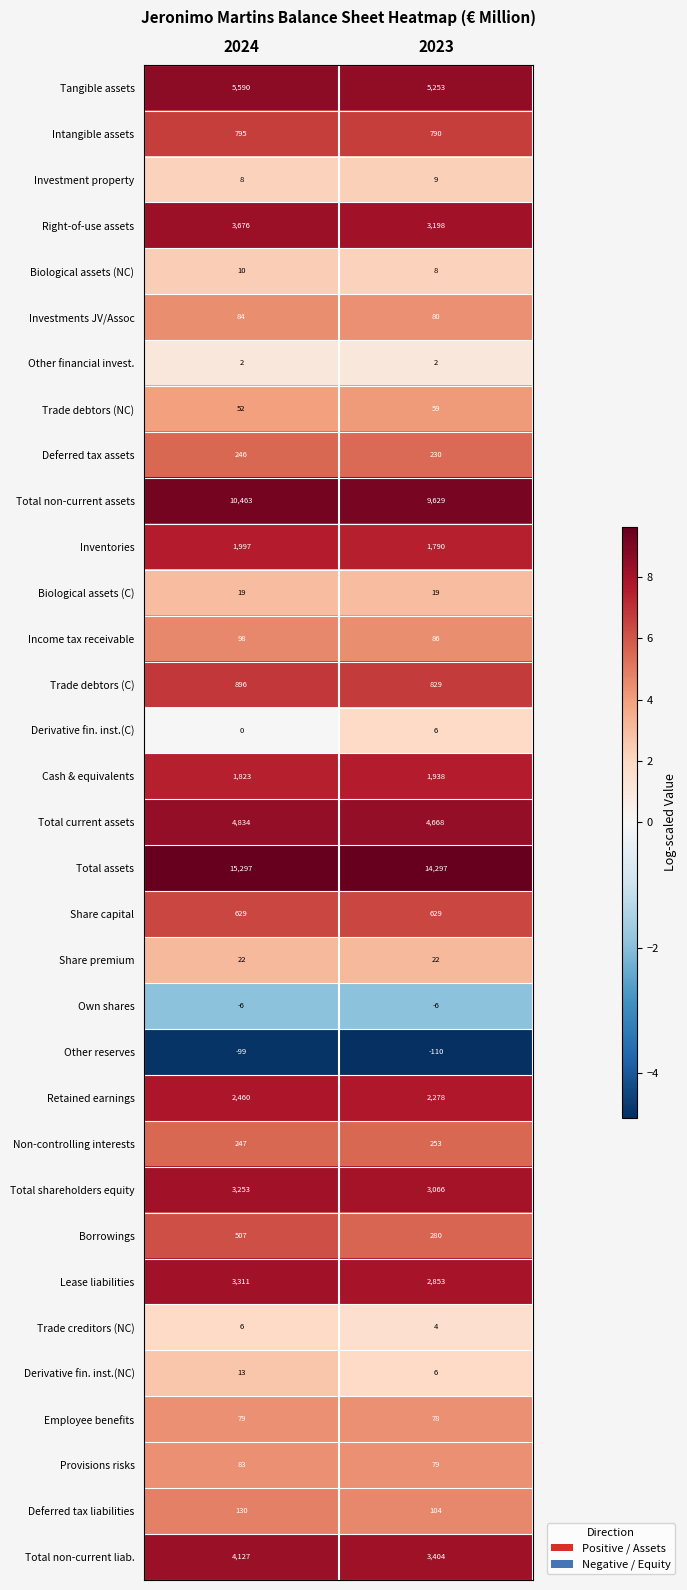

Which series has the largest total across all categories?

Total assets